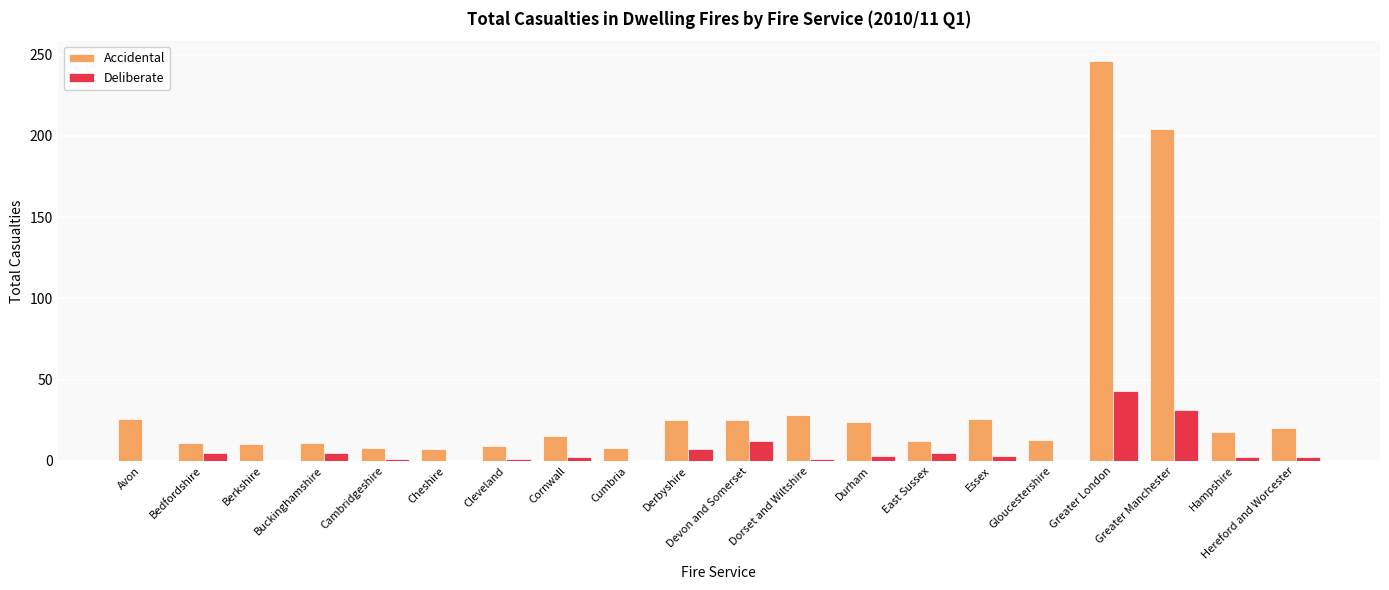

The Accidental series shows 11 at Bedfordshire. True or false?

True